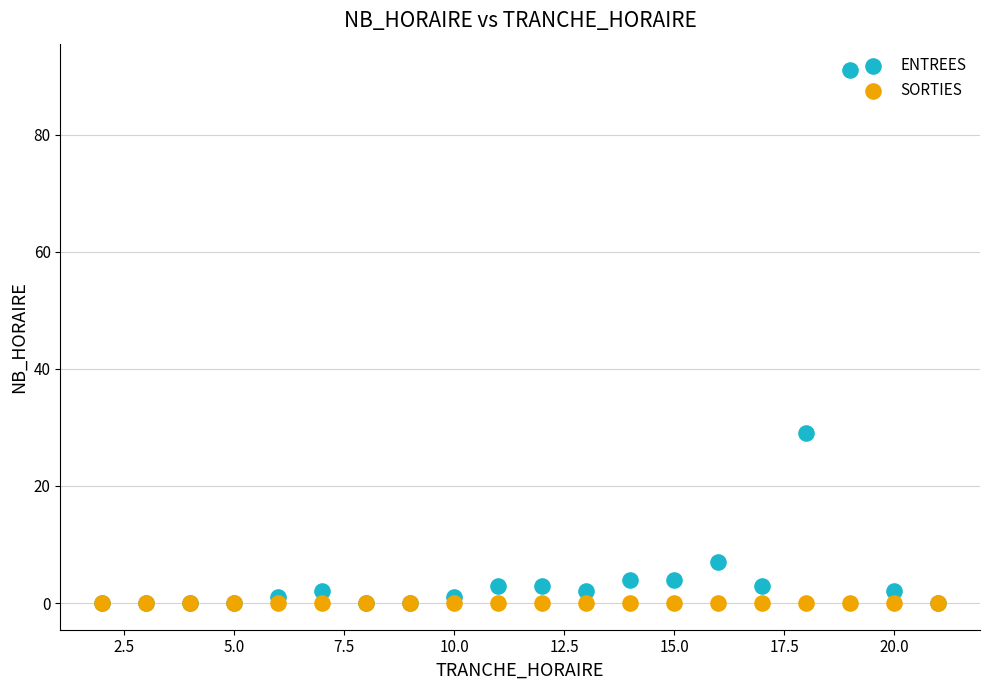

In the ENTREES series, what Y value is closest to 45?

29